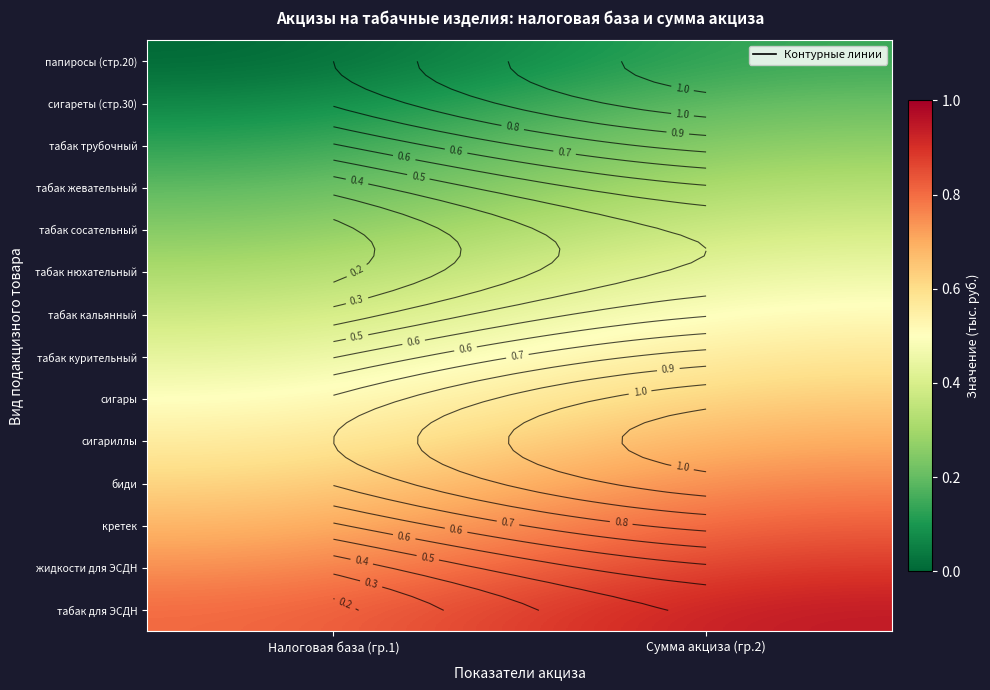

Which has a higher value, Налоговая база (гр.1) or Сумма акциза (гр.2)?

Сумма акциза (гр.2)